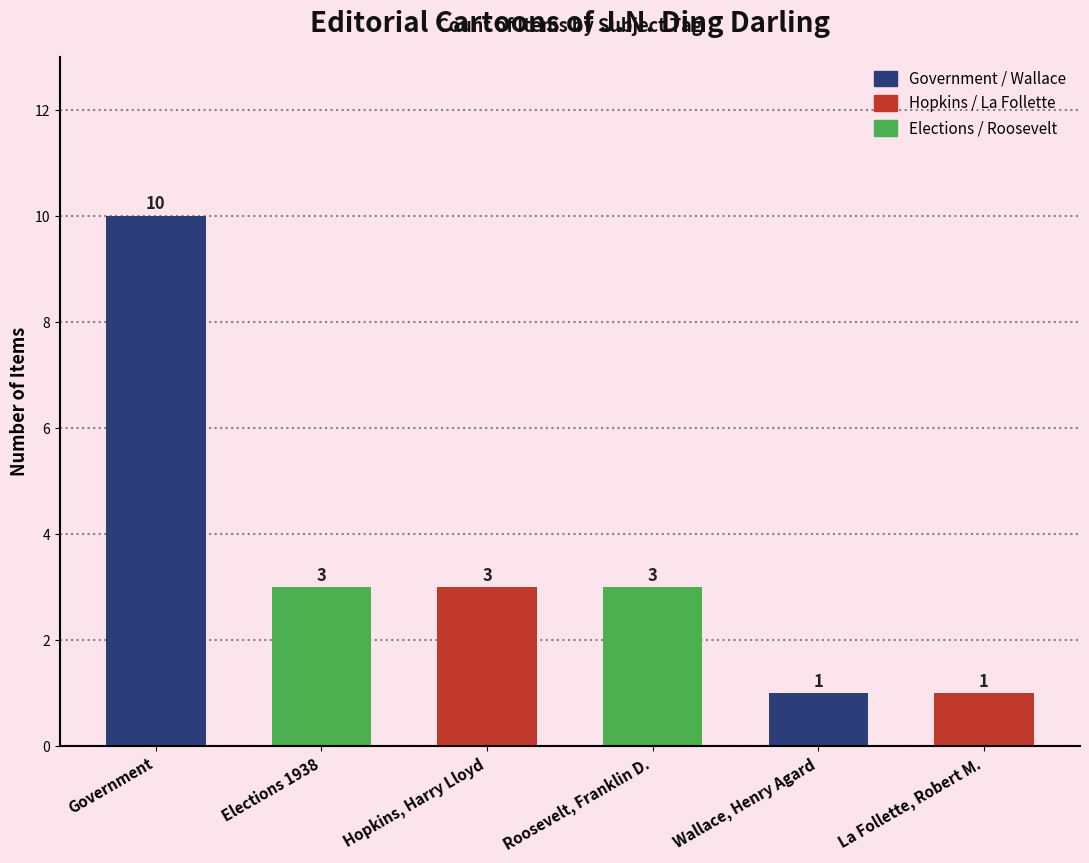

What is the difference between the second highest and second lowest values?

2